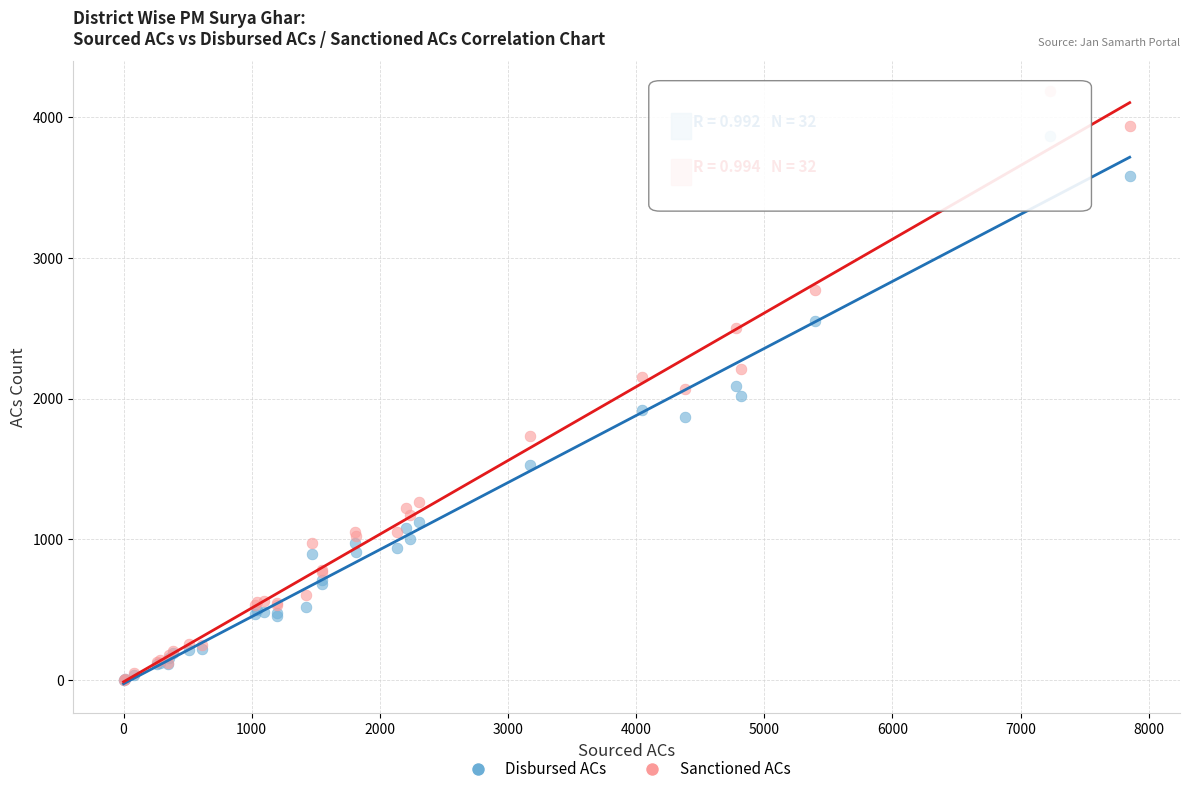

Which series has the widest spread of Y values?

Sanctioned ACs